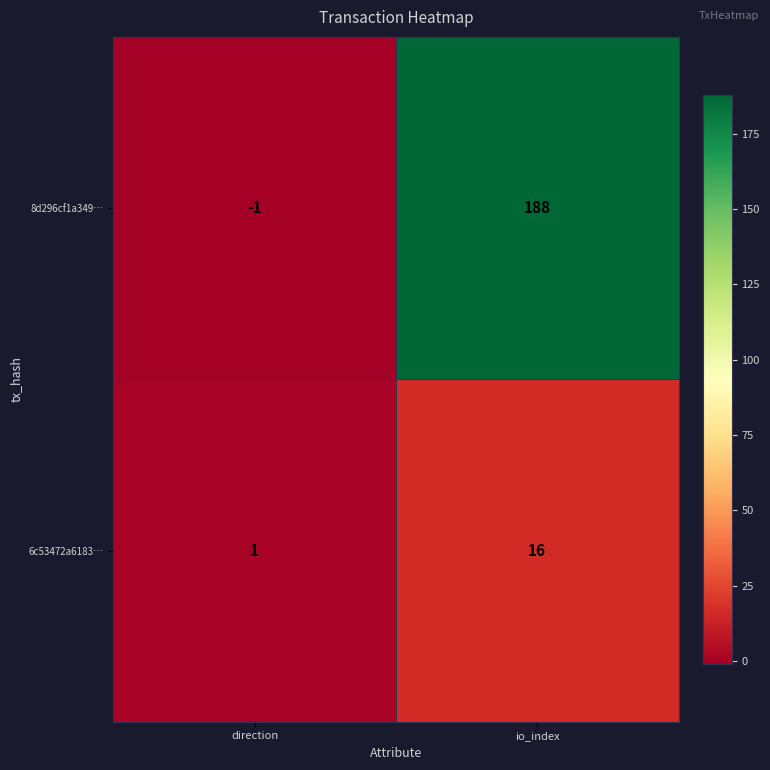

What is the smallest value displayed?

-1